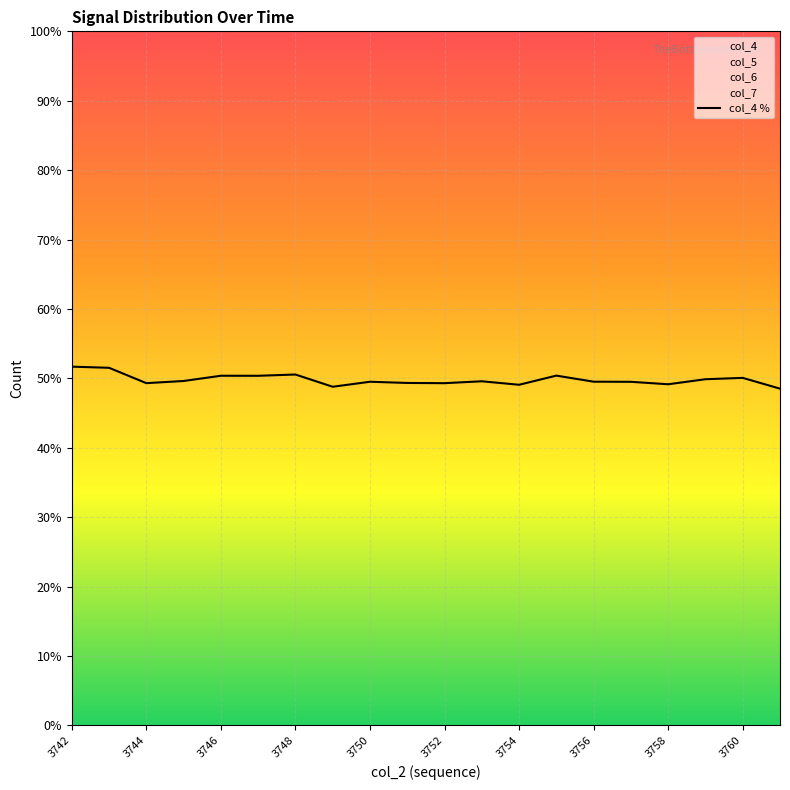

What is the lowest value of the col_4 series?

48.5